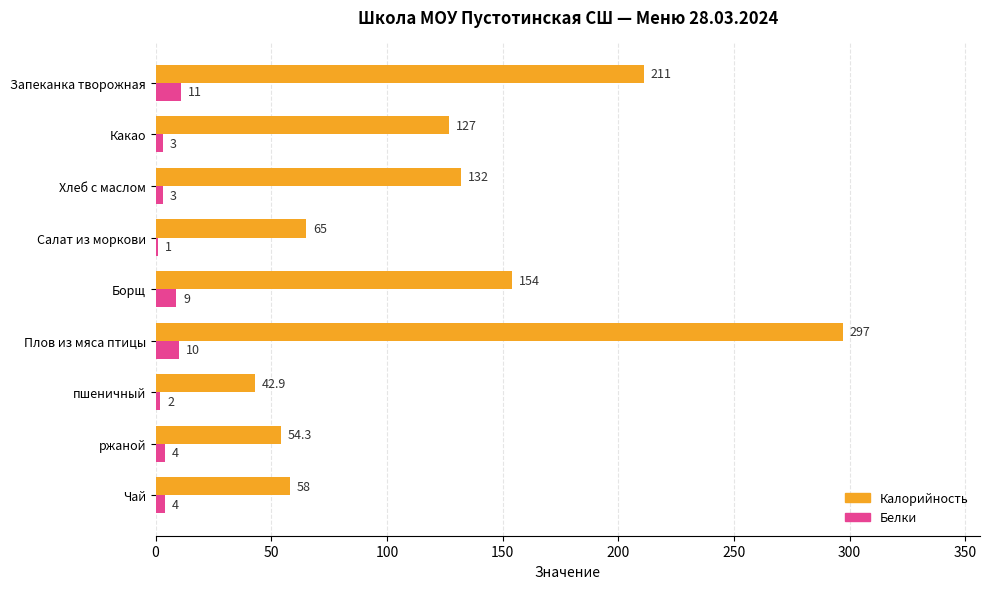

What are all the series names shown in the legend?

Калорийность, Белки